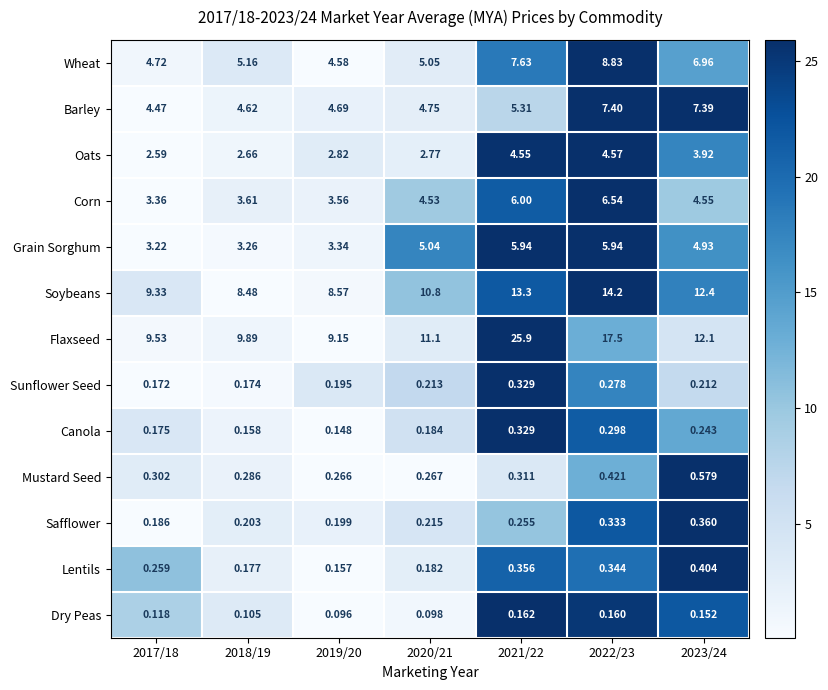

Which series has the largest range (max minus min)?

Flaxseed